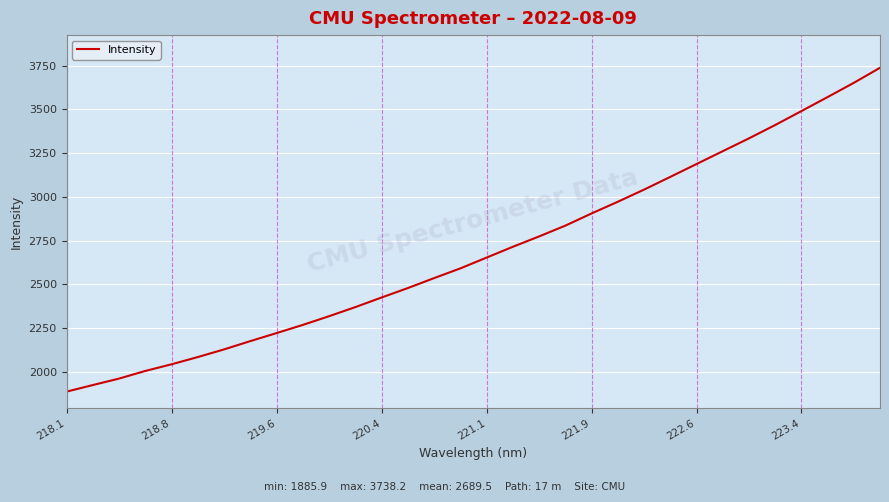

What is the greatest value displayed?

3738.2